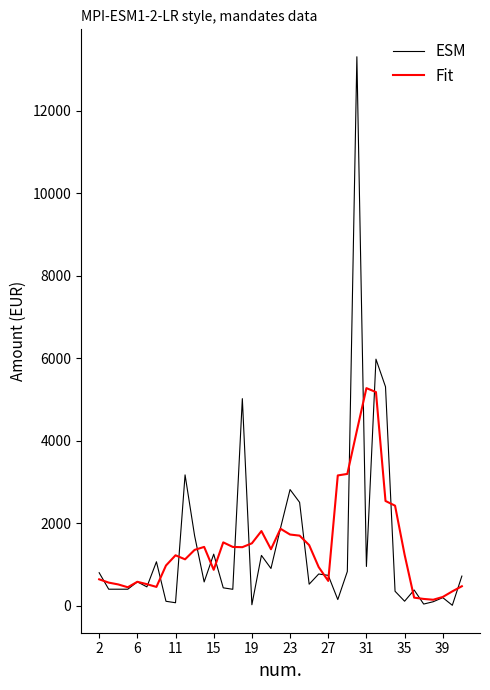

What is the greatest value displayed?

13310.0